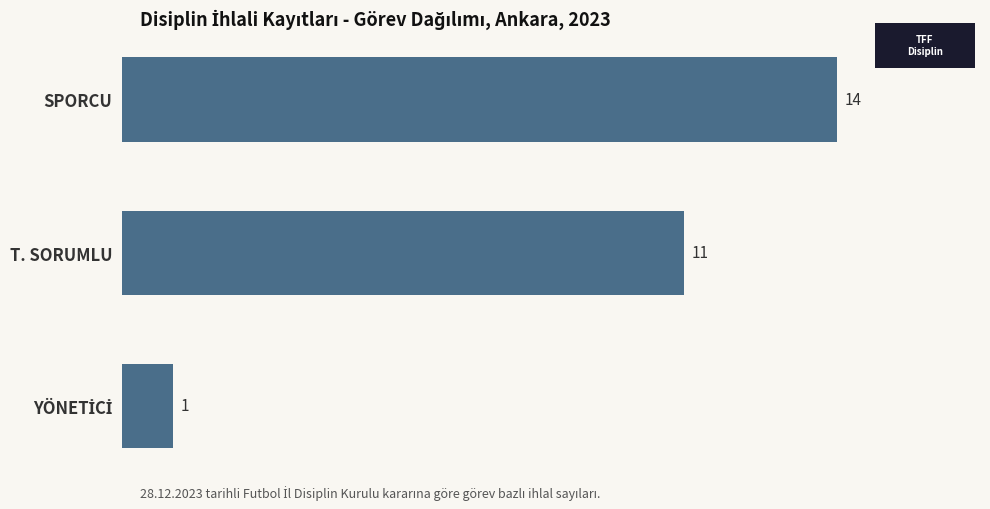

Which label corresponds to the largest value in the chart?

SPORCU